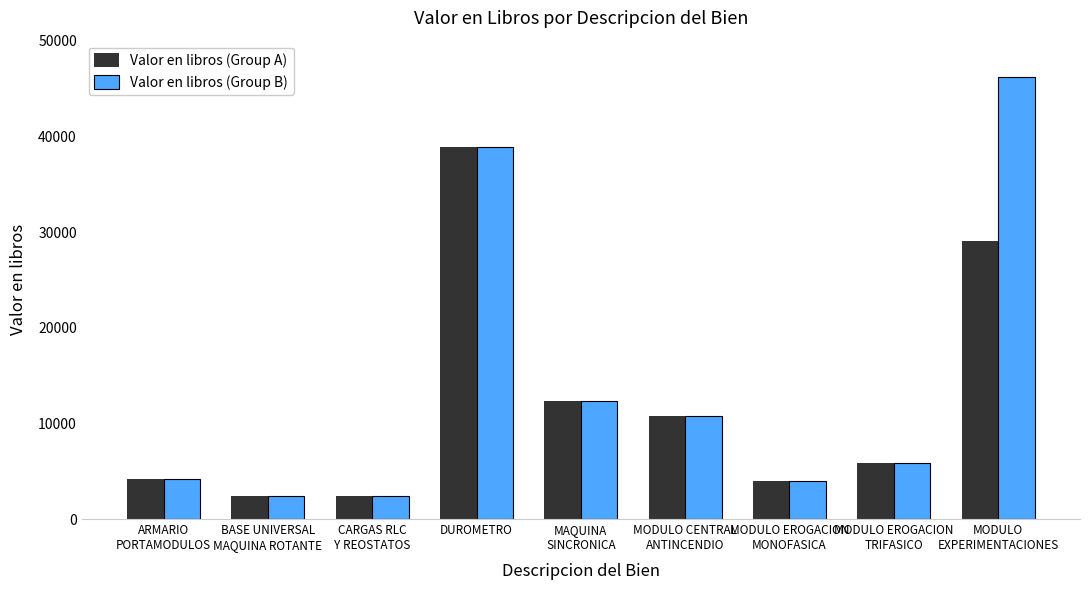

What is the difference between the second highest and second lowest values in the Valor en libros (Group A) series?

26657.4